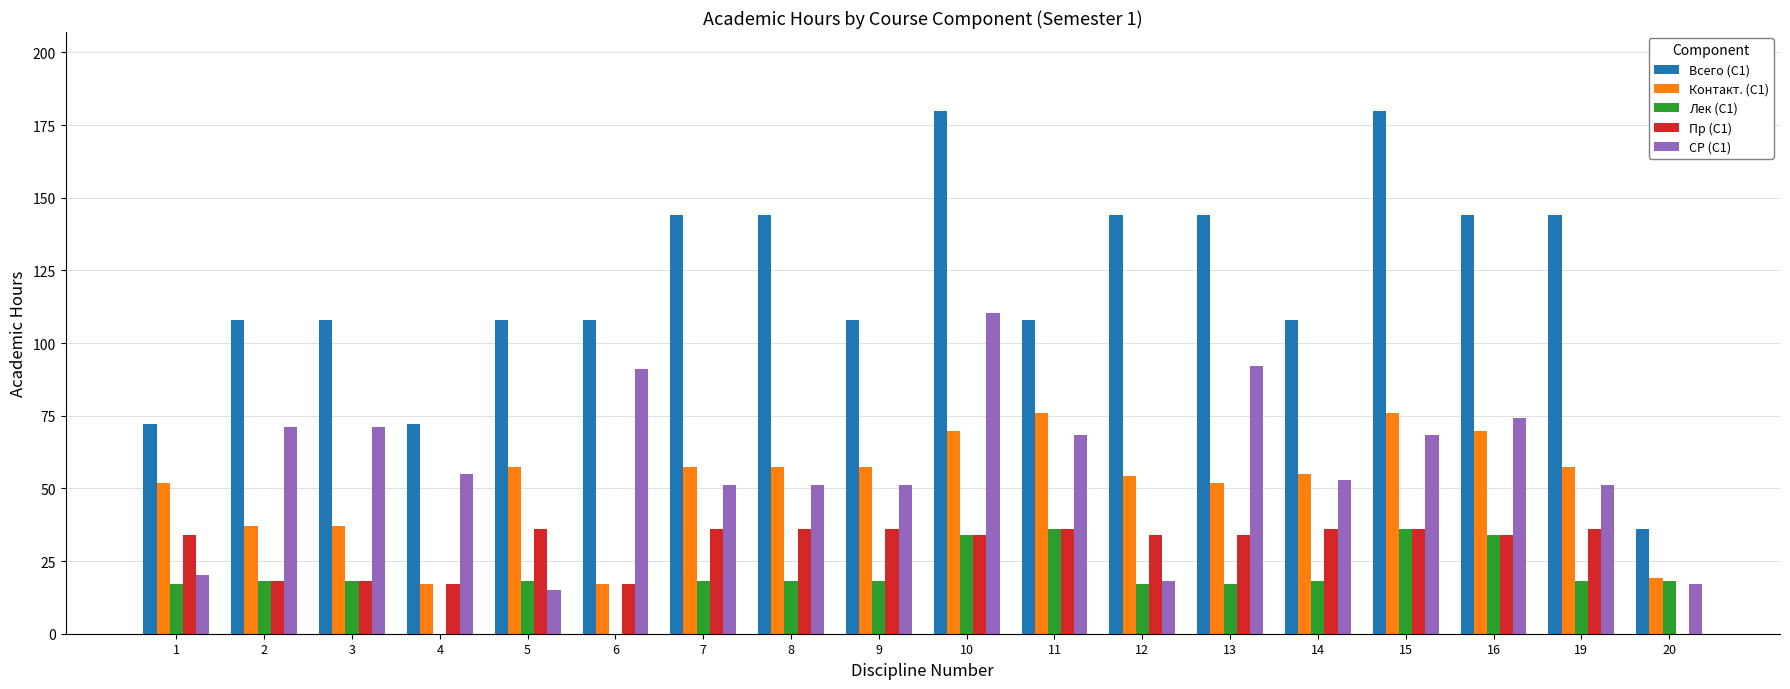

What is the average value of the Лек (С1) series?

19.6